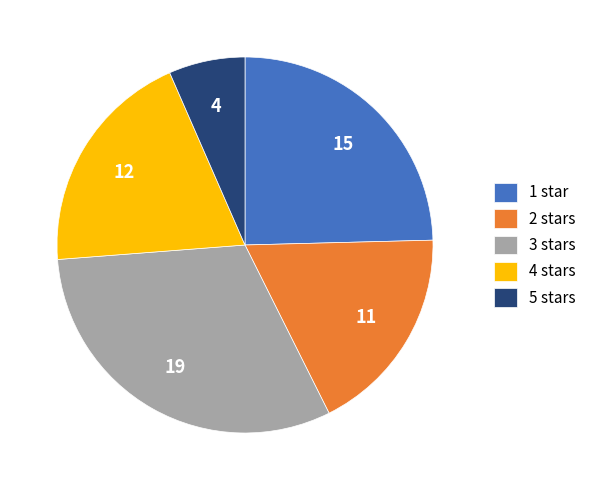

Which category has the biggest portion of the pie?

3 stars